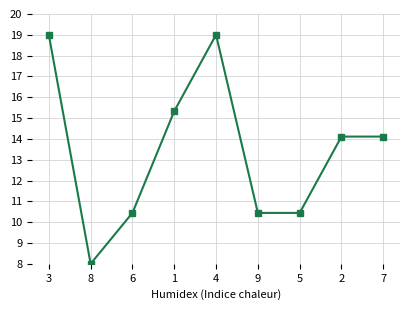

True or false: col_3 has more than 0 interior local peaks.

True